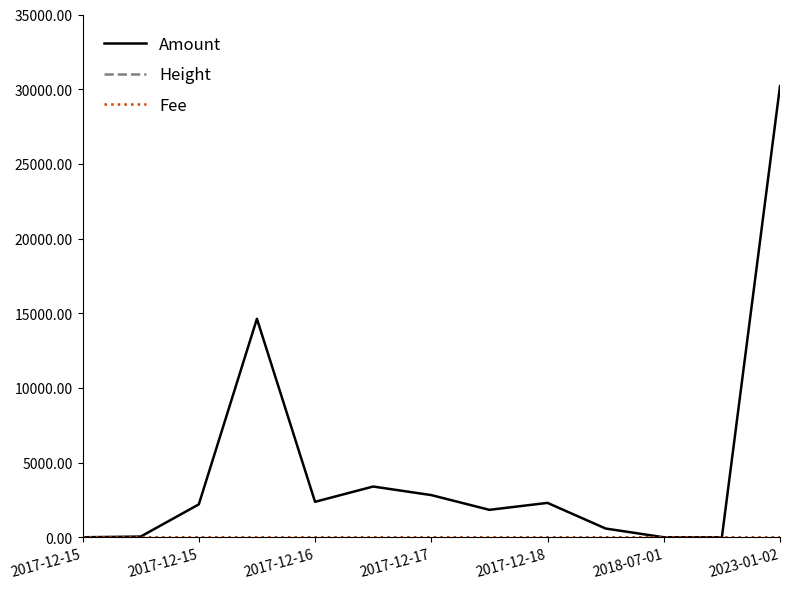

Which series changed the most between 2017-12-15 and 2017-12-17?

Amount